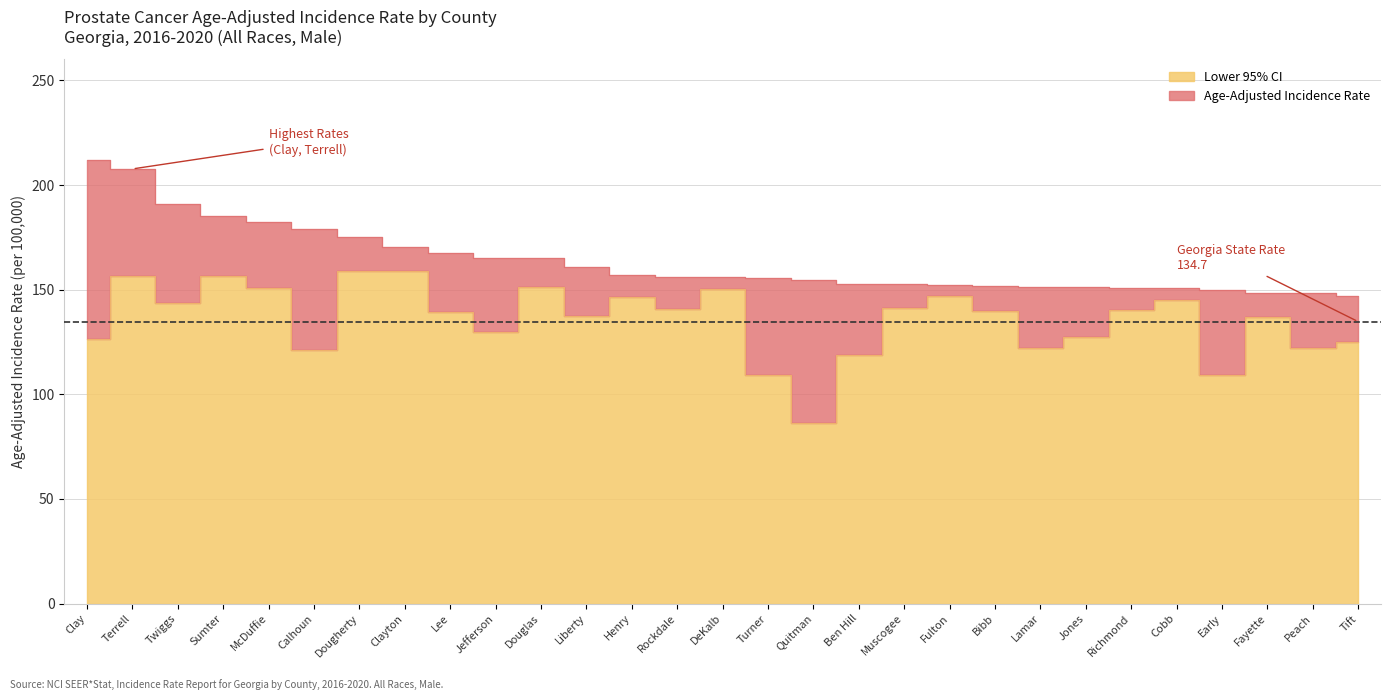

Which label corresponds to the smallest value in the chart?

Quitman